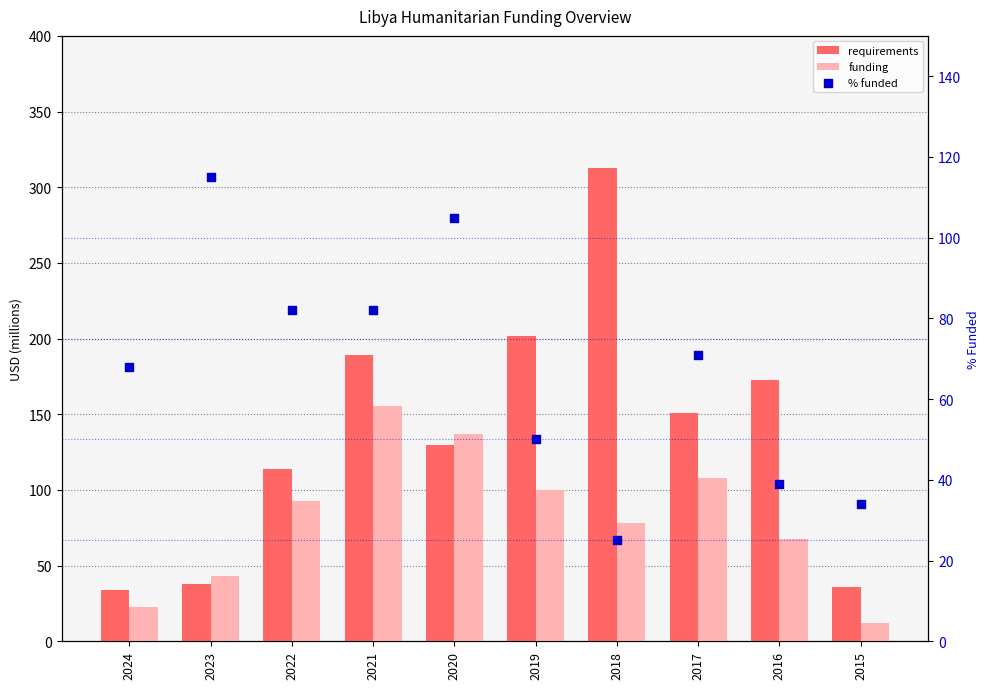

At which category is the sum across all series the highest?

2021